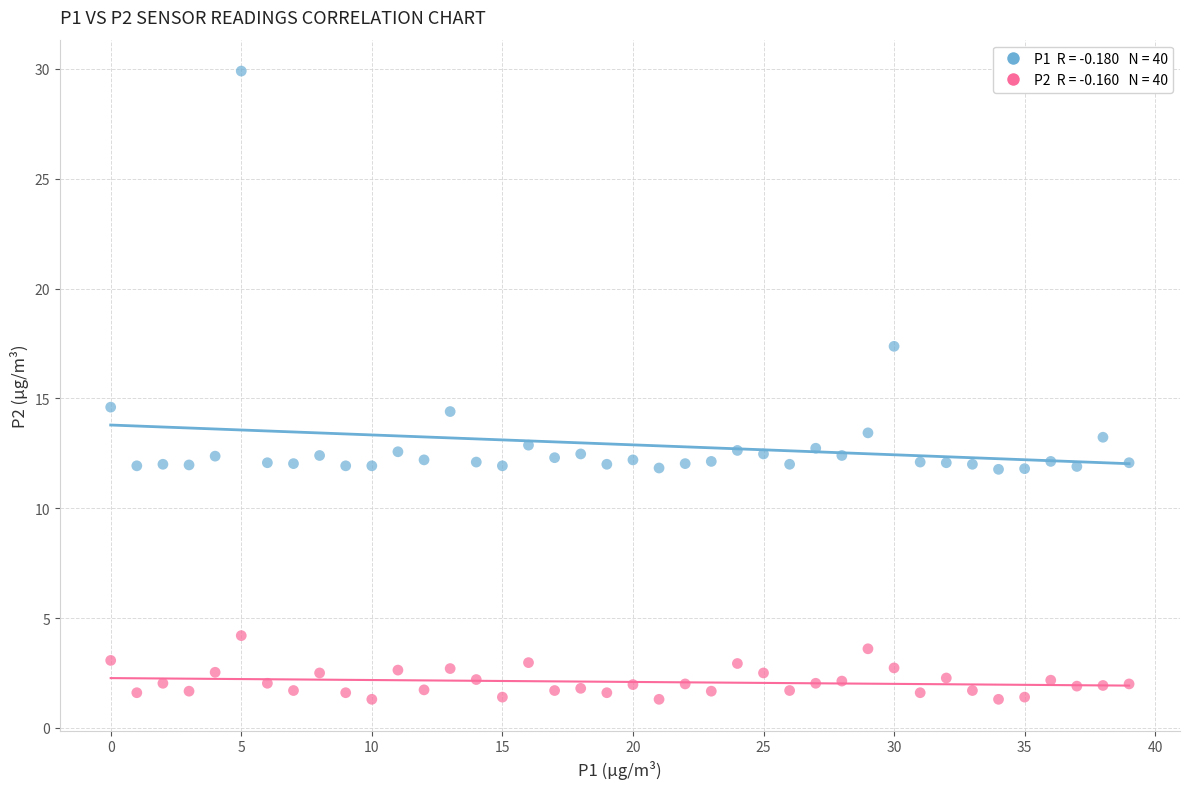

Across all data points, what is the range of Y values (max minus min)?

28.6